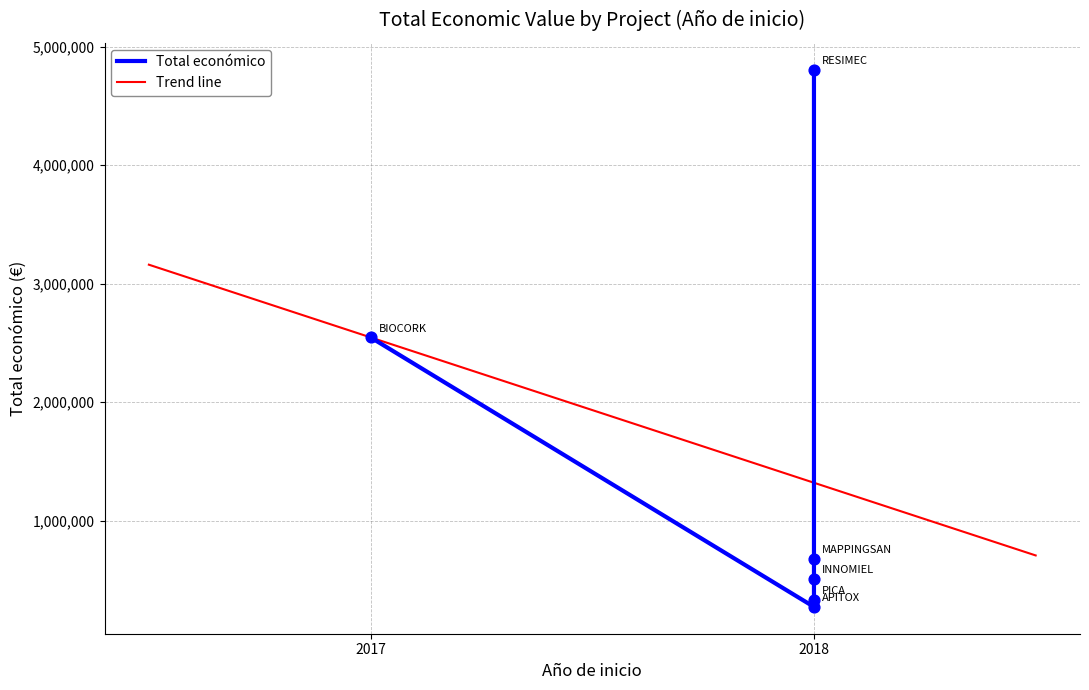

Approximately how many times larger is the value at INNOMIEL compared to PICA?

1.5